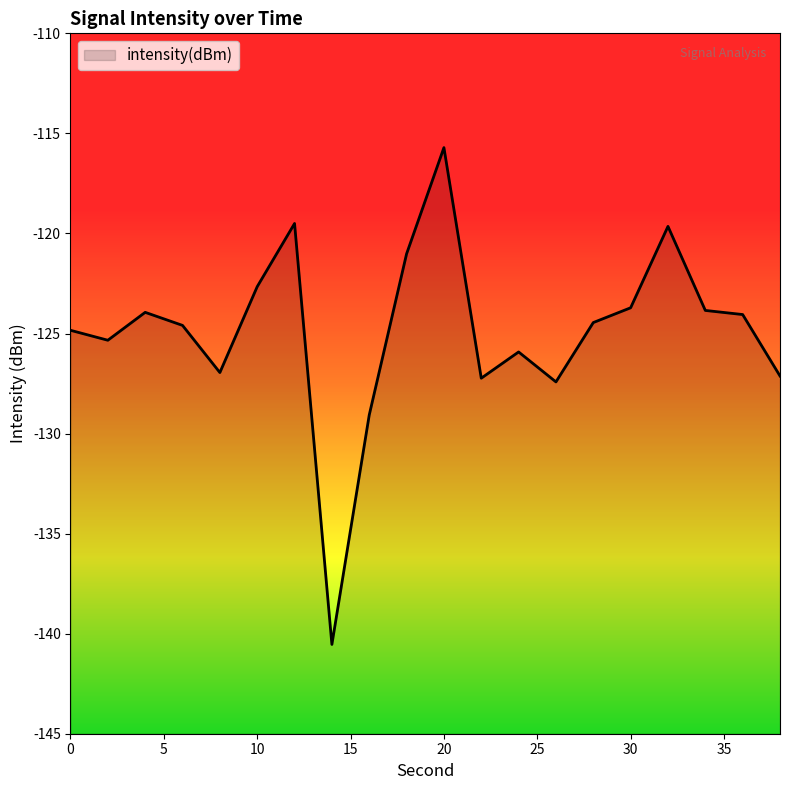

Rank the categories by value from highest to lowest.

20, 12, 32, 18, 10, 30, 34, 4, 36, 28, 6, 0, 2, 24, 8, 38, 22, 26, 16, 14